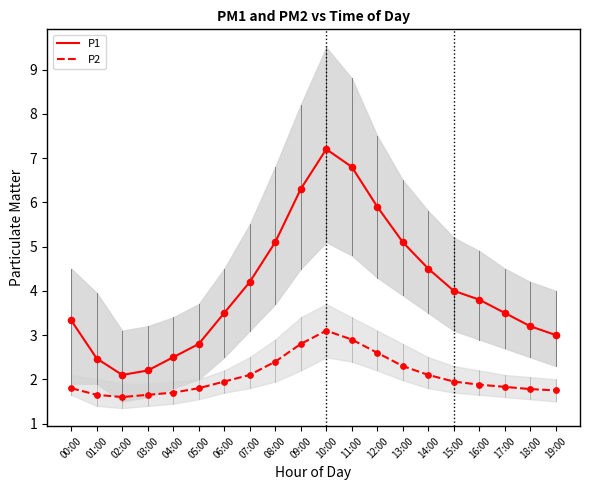

What are all the series names shown in the legend?

P1, P2